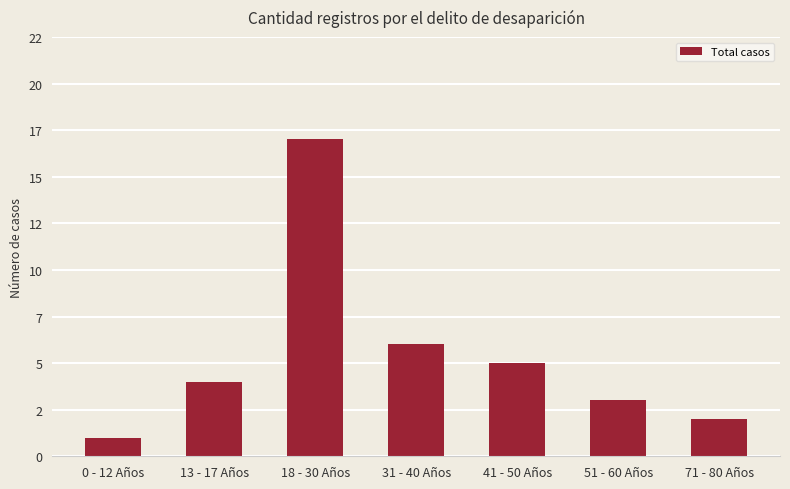

At which label is the value closest to 9?

31 - 40 Años